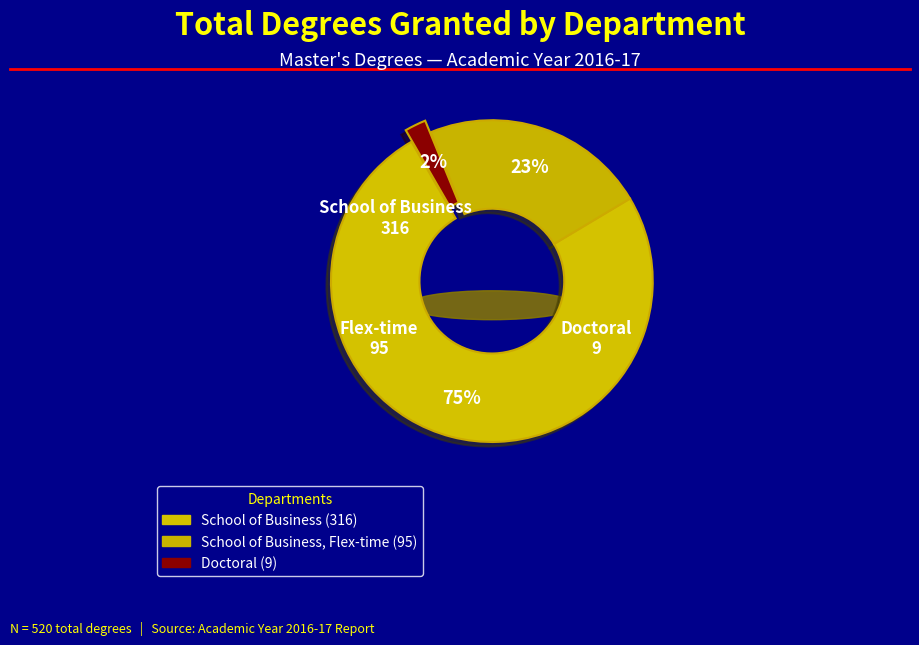

What is the change in value from School of Business, Flex-time to Doctoral (School of Business)?

-86